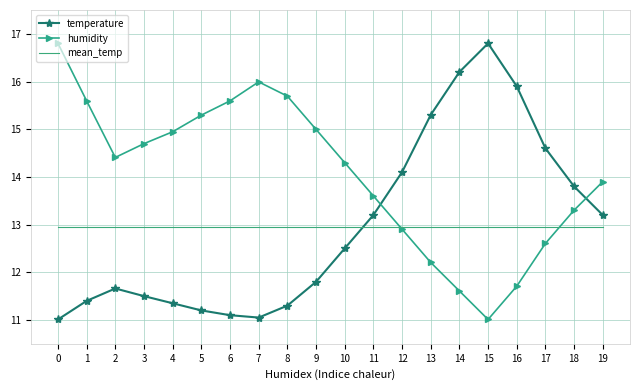

After their last crossing, which series has the higher values: temperature or humidity?

humidity